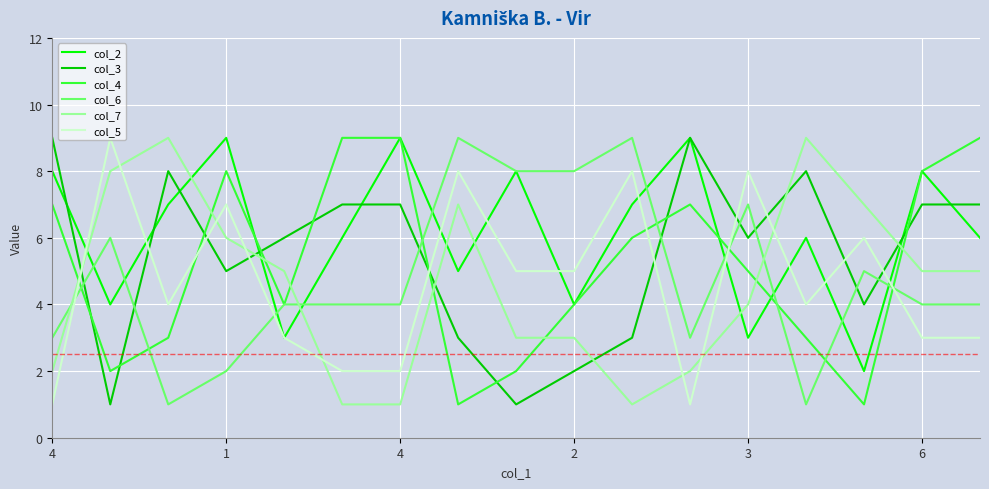

Which series has the largest total across all categories?

col_2